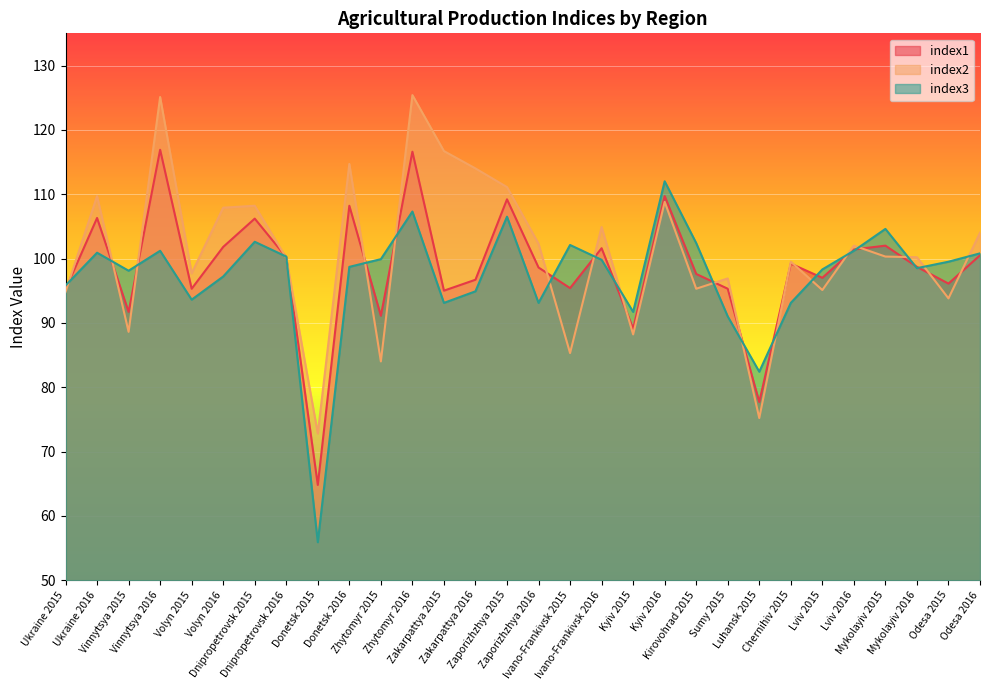

What is the value of the index1 point at the 4th from the left?

116.9